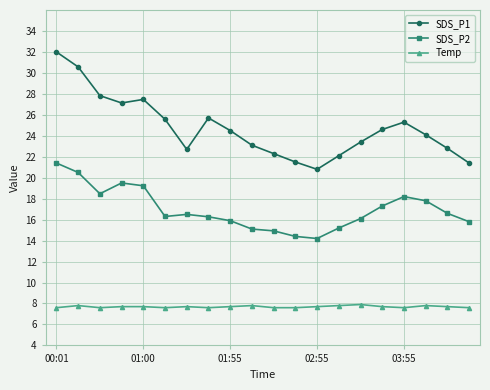

What is the value of the Temp point at the 7th from the left?

7.7